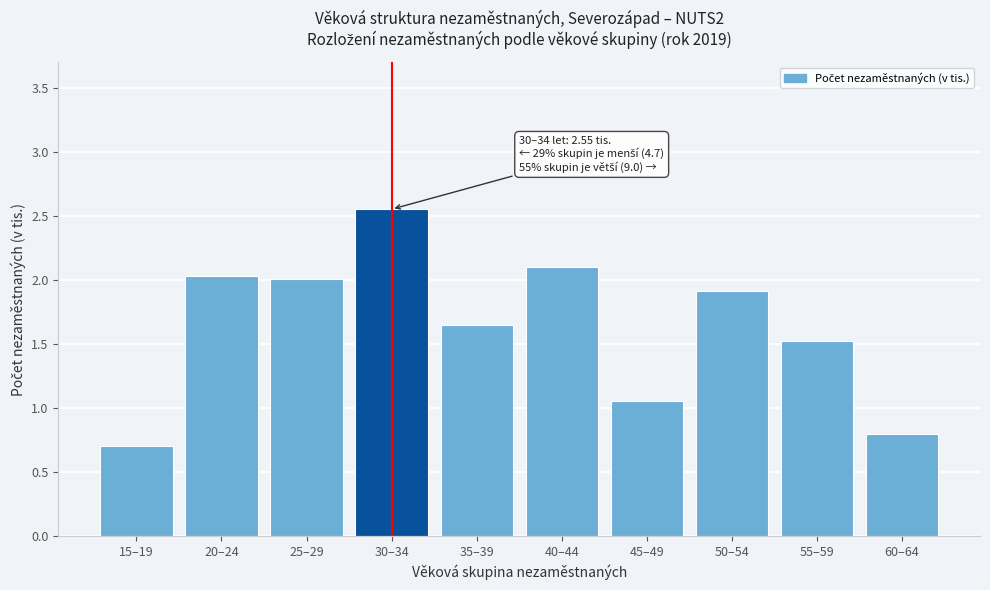

Where is the data nearest to the value 1?

45–49